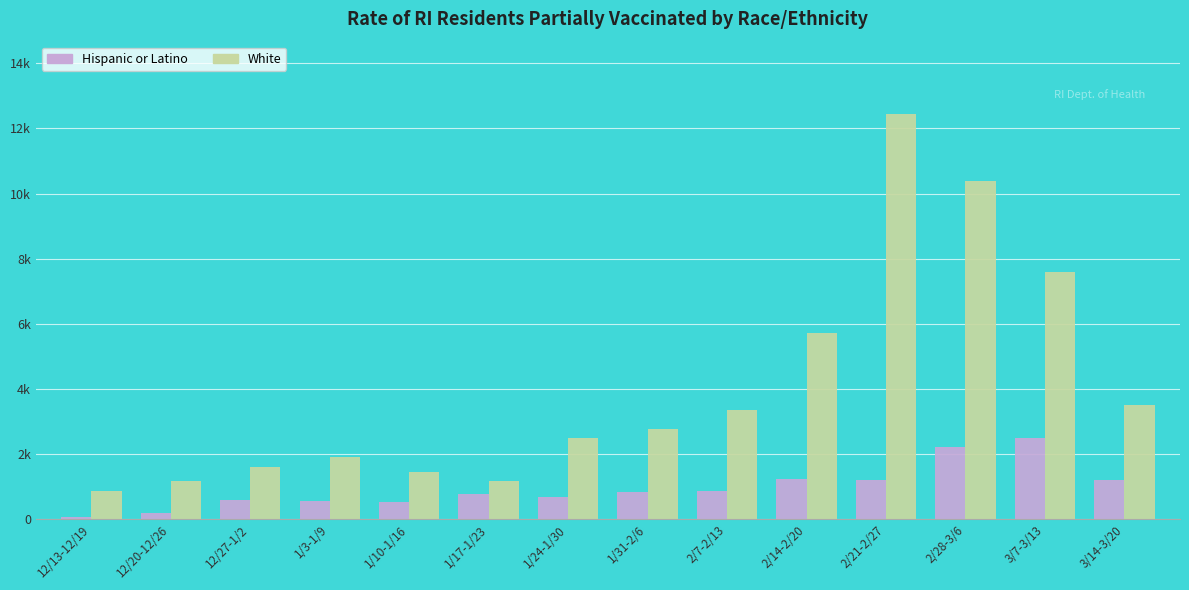

Which series has the largest total across all categories?

White